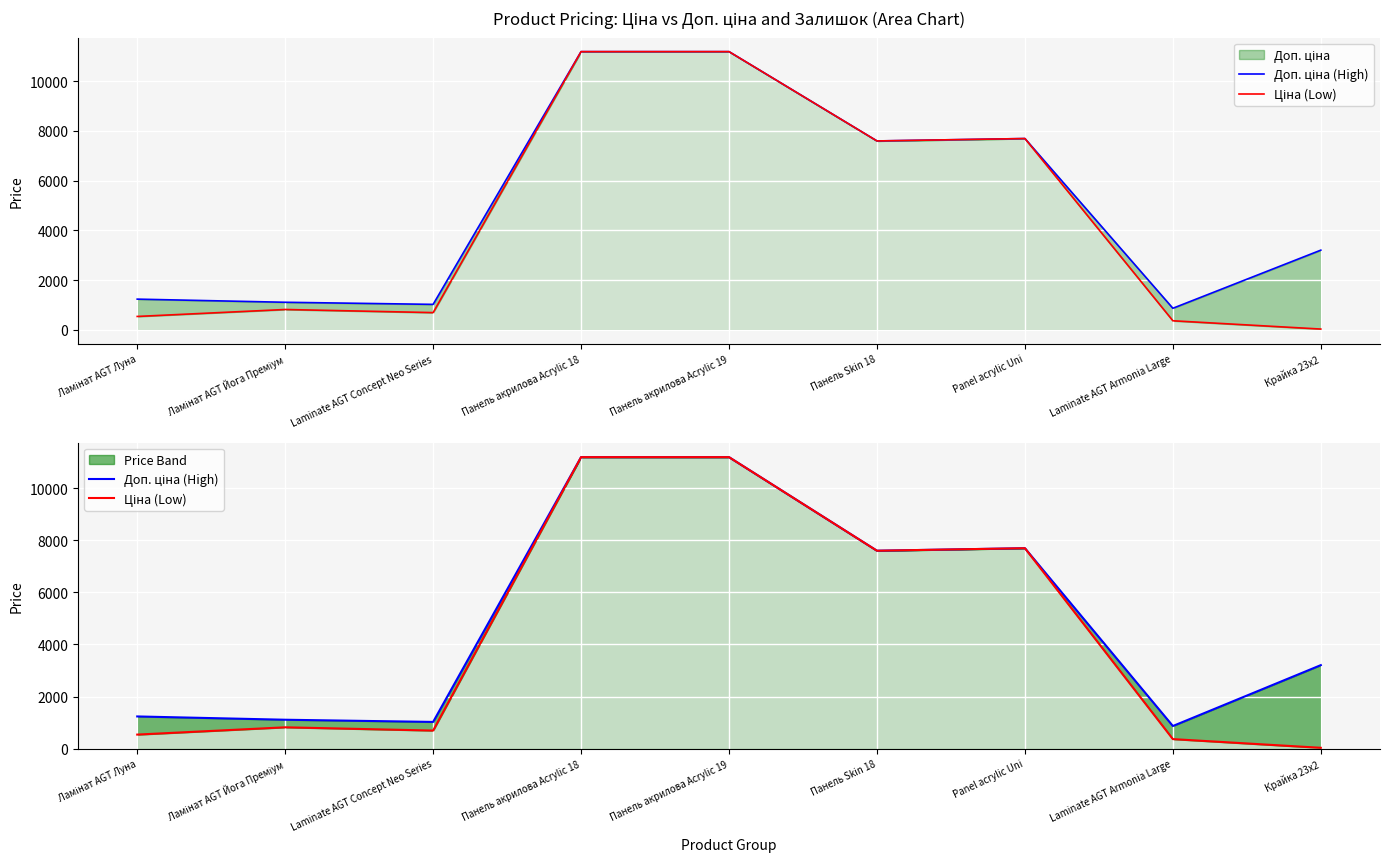

What is the sum of all Ціна (Low) values?

40114.5